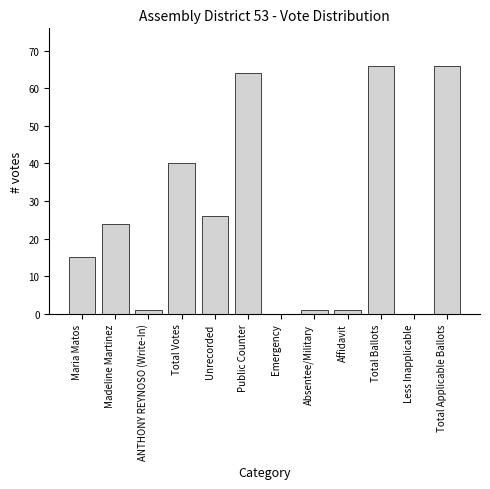

Reading left to right, what are all the values shown in this chart?

Maria Matos=15	Madeline Martinez=24	ANTHONY REYNOSO (Write-In)=1	Total Votes=40	Unrecorded=26	Public Counter=64	Emergency=0	Absentee/Military=1	Affidavit=1	Total Ballots=66	Less Inapplicable=0	Total Applicable Ballots=66